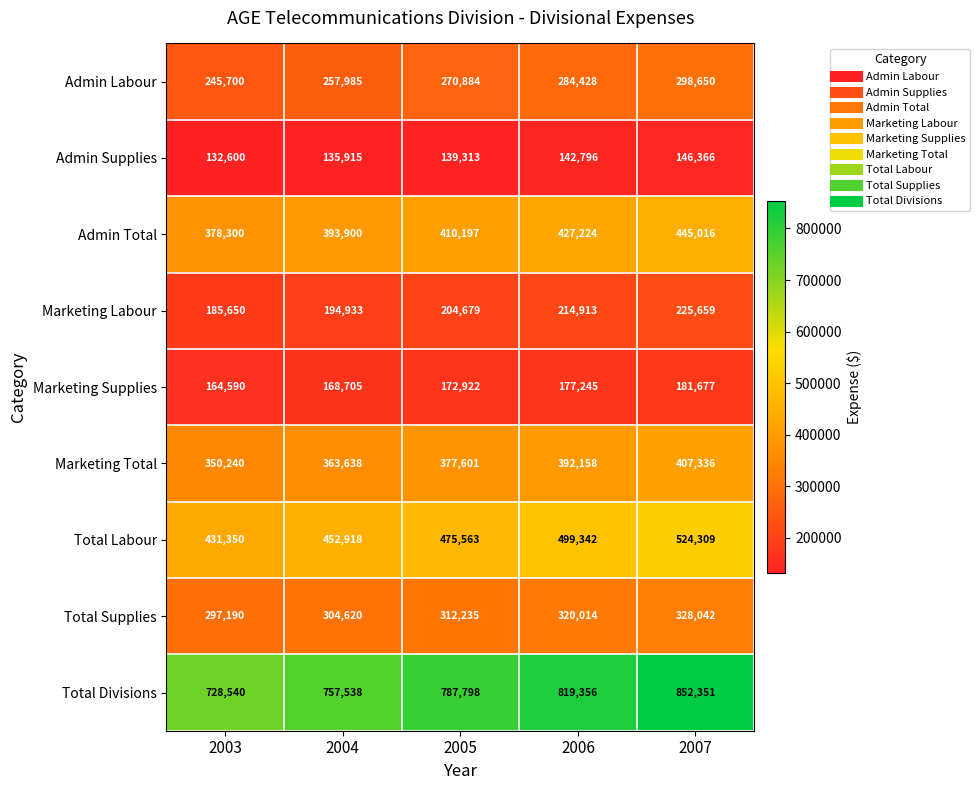

At which category is the sum across all series the highest?

2007